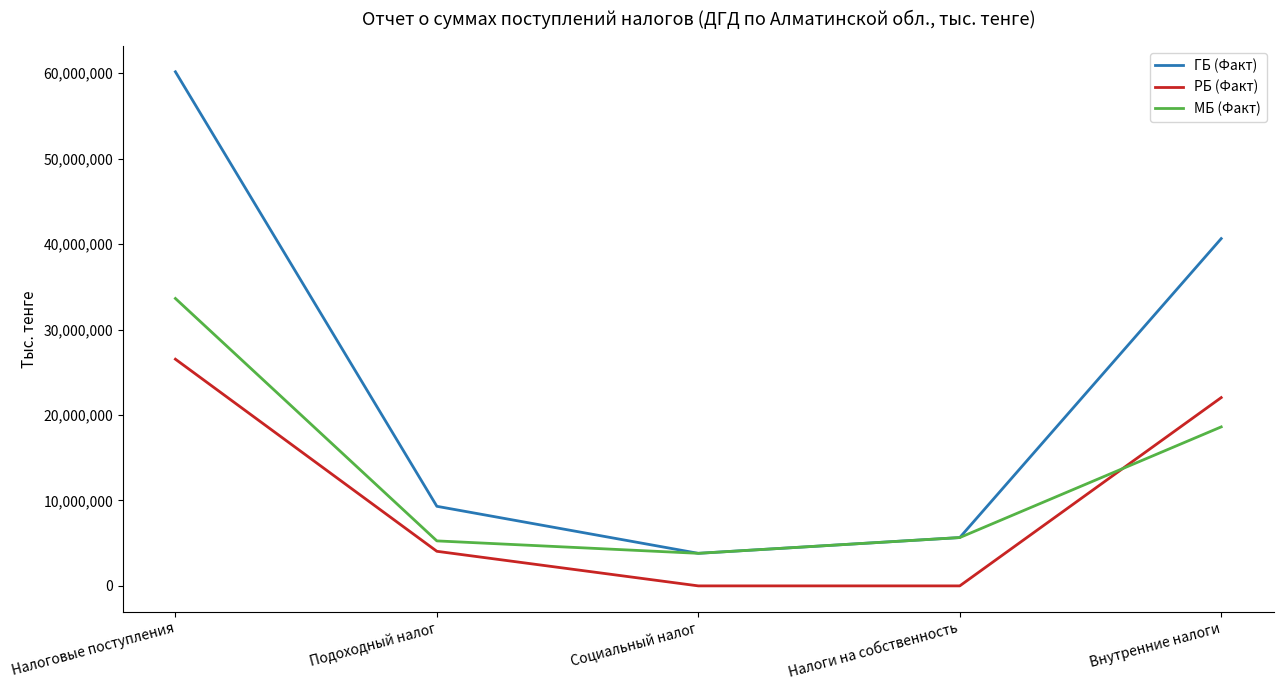

What is the sum of all ГБ (Факт) values?

119603976